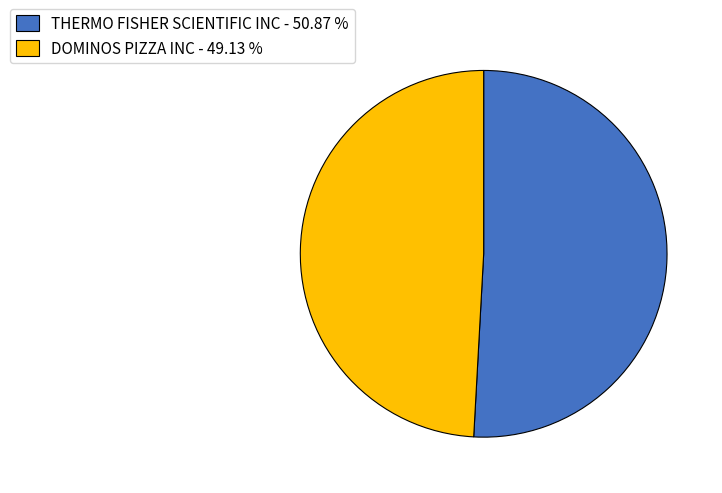

Between THERMO FISHER SCIENTIFIC INC - 50.87 % and DOMINOS PIZZA INC - 49.13 %, which is larger?

THERMO FISHER SCIENTIFIC INC - 50.87 %